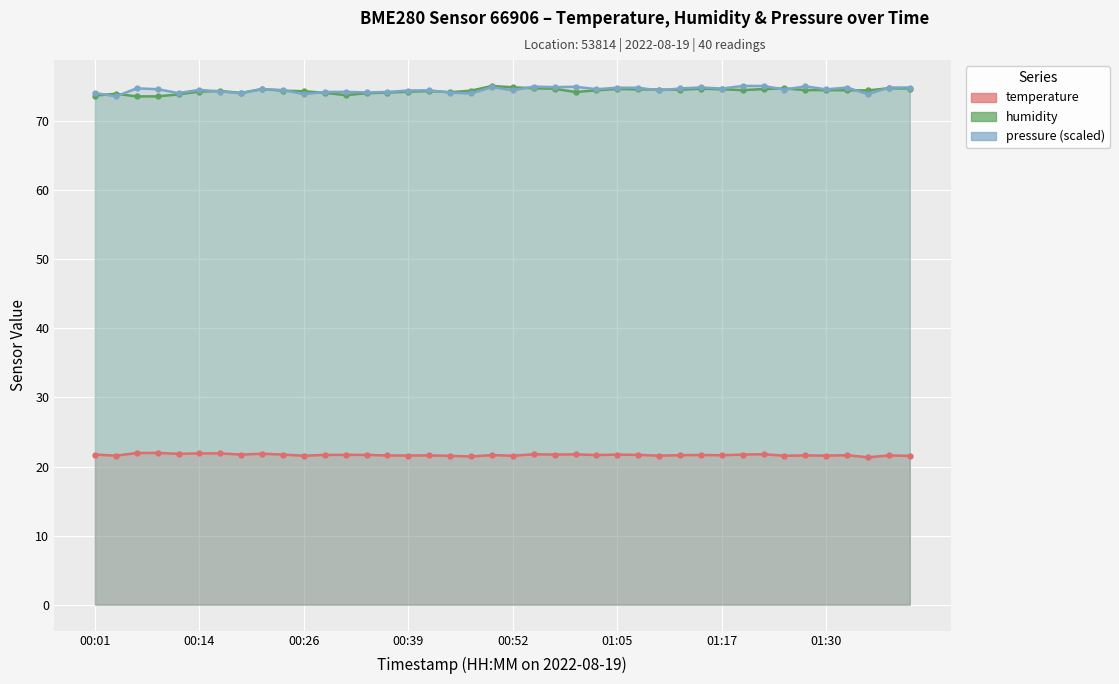

Where is the first local maximum for humidity?

00:14